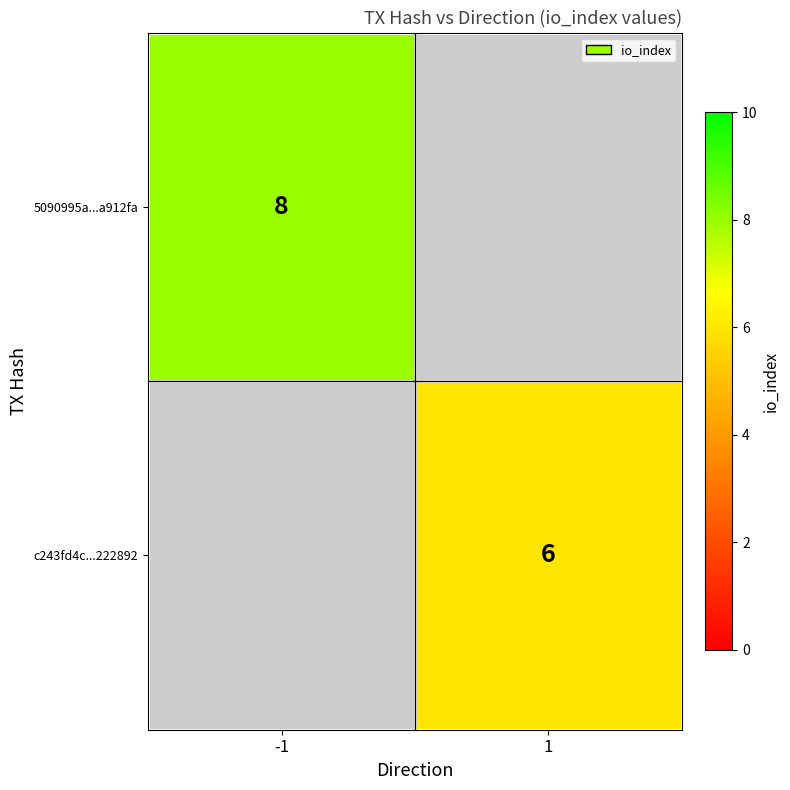

True or false: c243fd4c...222892 has a value of 6 at 1.

True